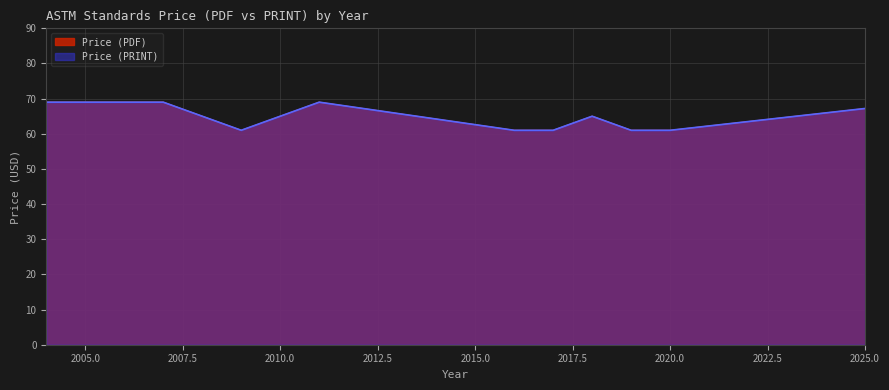

The value of Price (PRINT) at 2016 is 84. True or false?

False